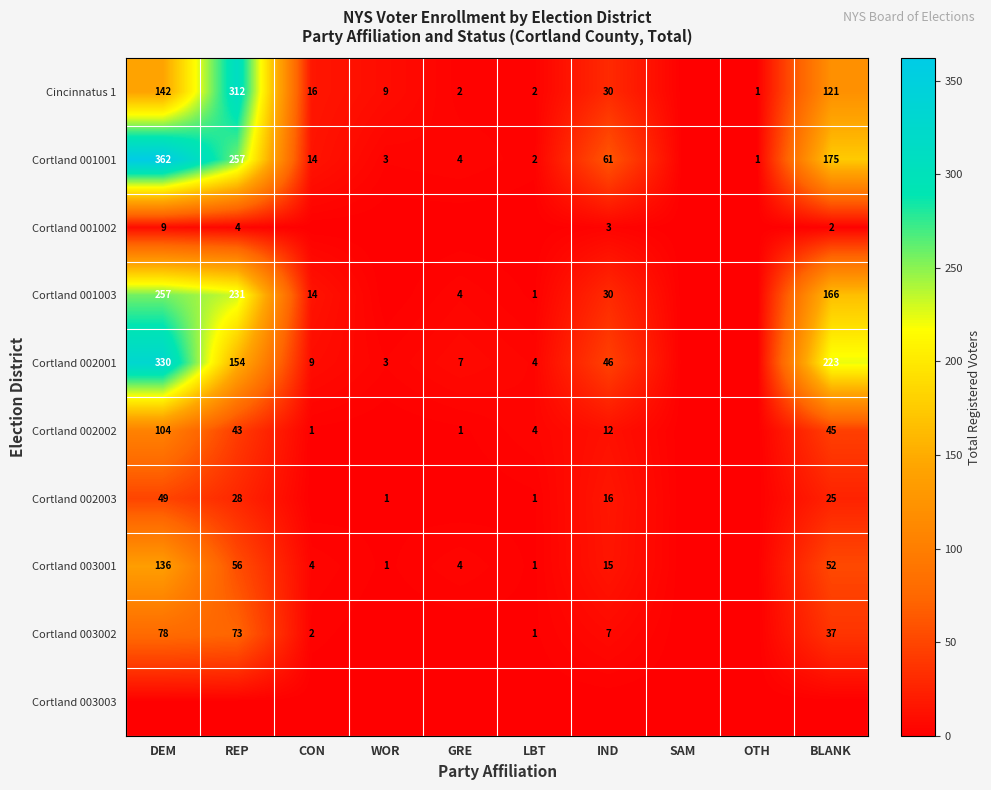

Is it true that Cortland 002001 equals 480 at DEM?

False